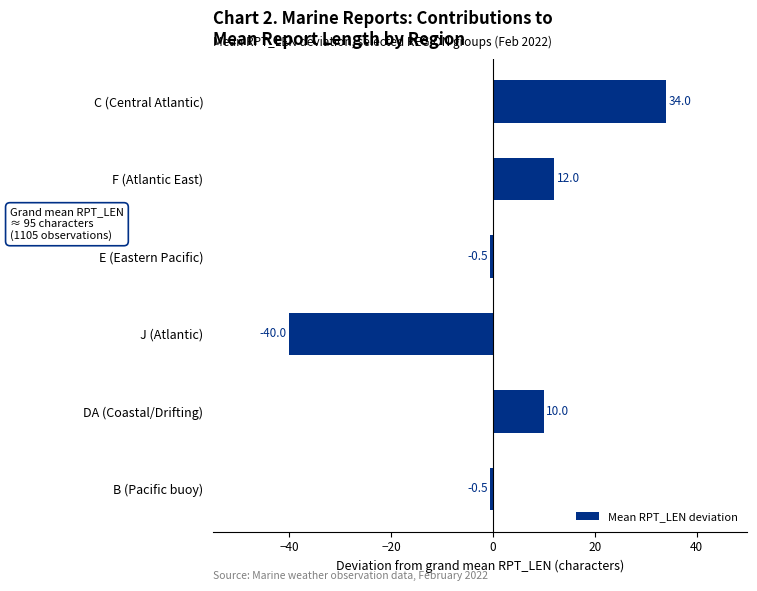

What is the minimum value shown in the chart?

-40.0